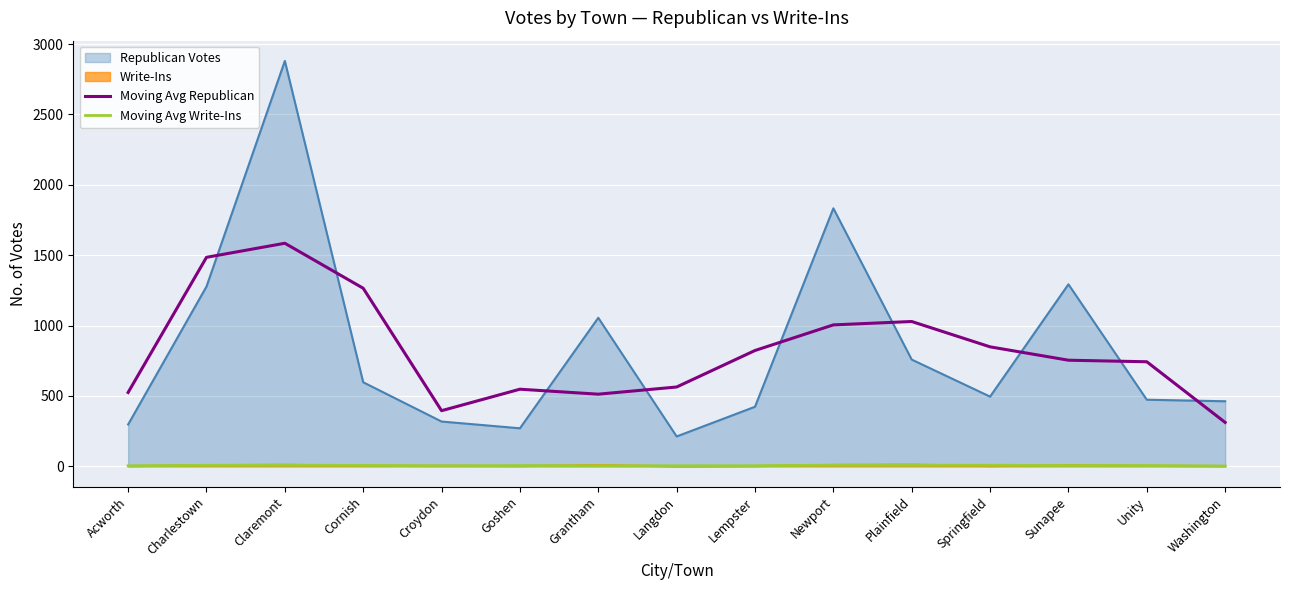

Where is Moving Avg Republican nearest to the value 948?

Newport